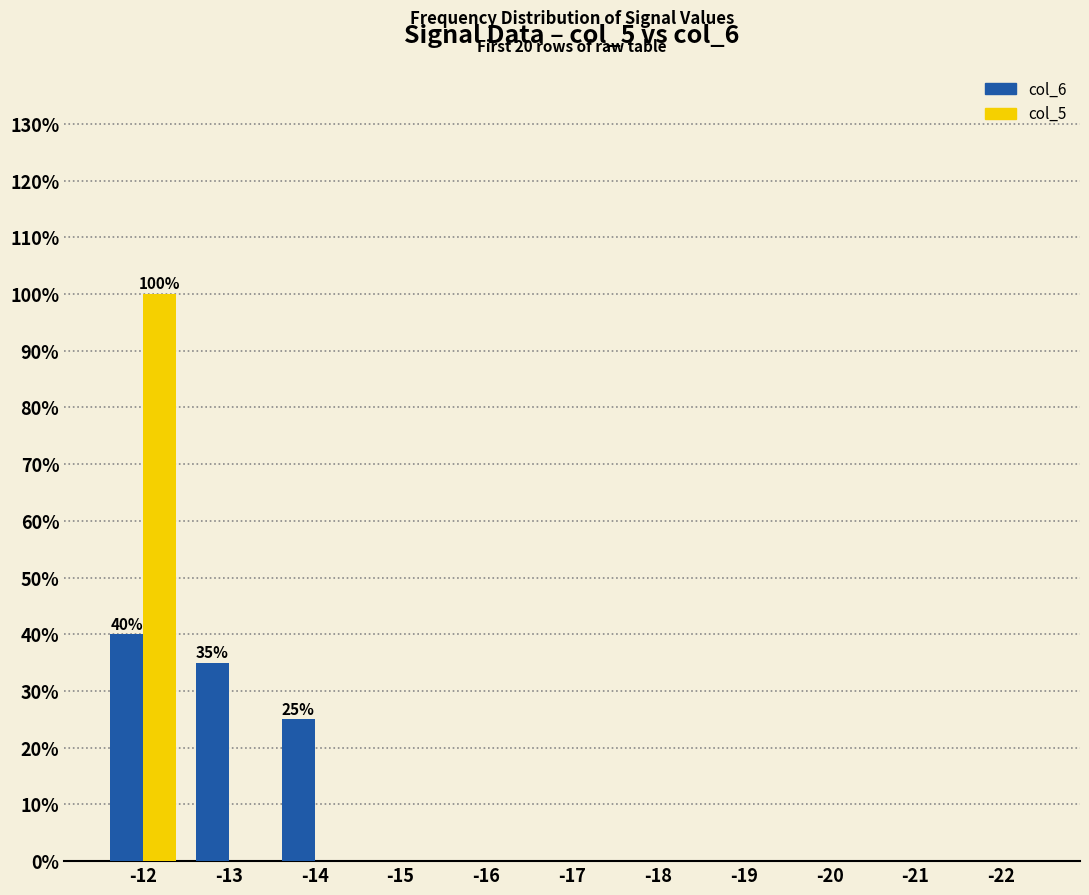

Reading left to right, list all the values displayed in this chart.

col_6: 40	35	25	0	0	0	0	0	0	0	0
col_5: 100	0	0	0	0	0	0	0	0	0	0